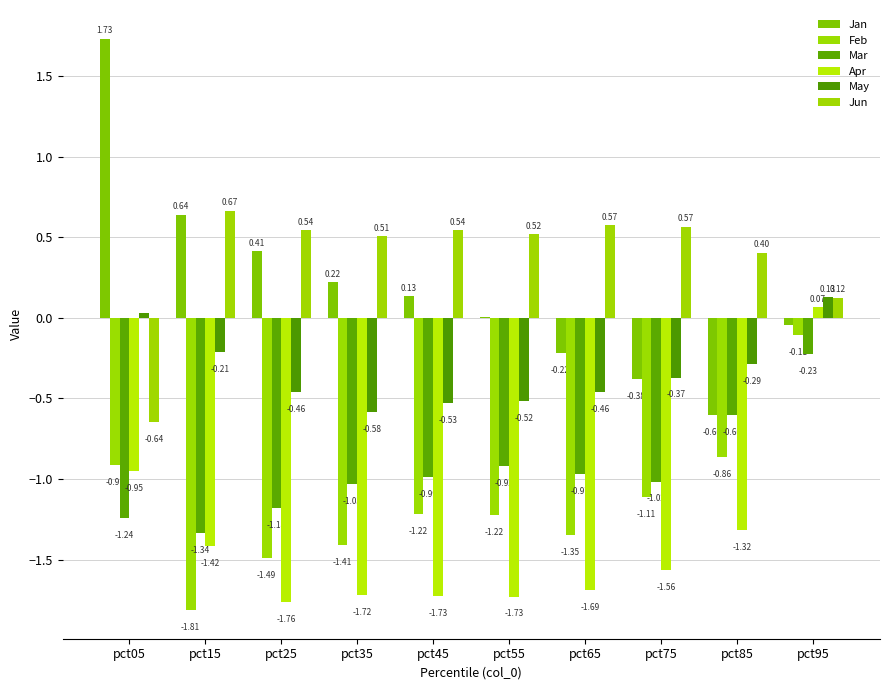

What is the sum of the Jun values at pct65 and pct55?

1.1